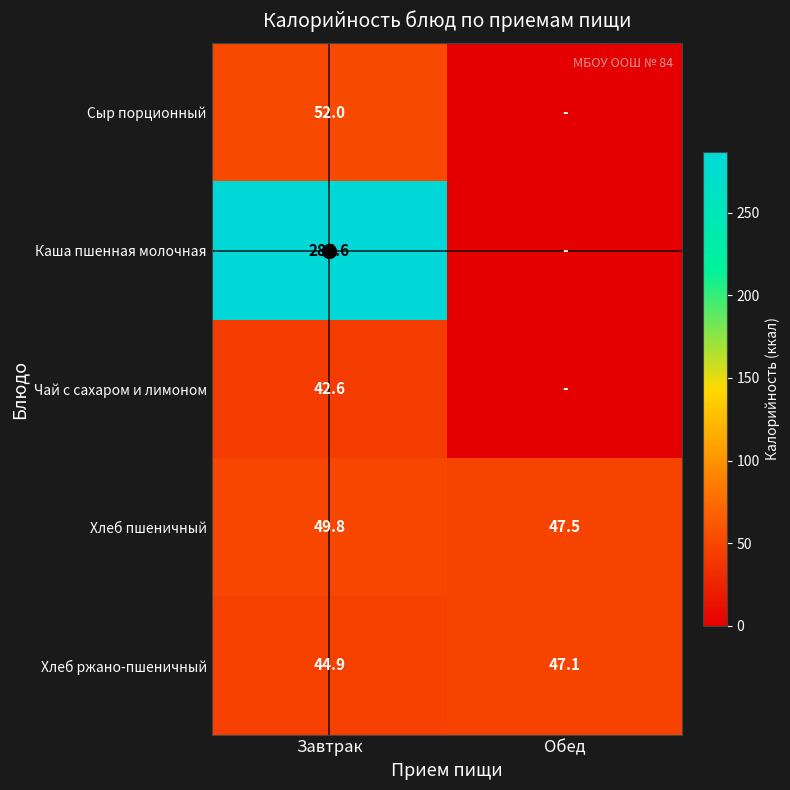

Where is Хлеб ржано-пшеничный nearest to the value 46?

Завтрак